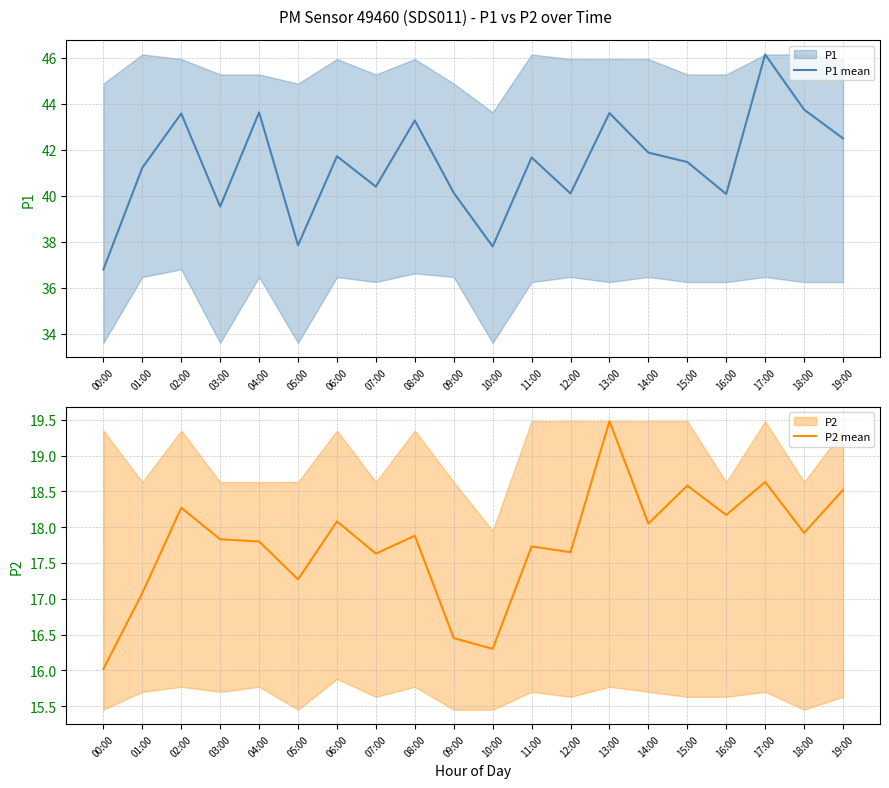

What is the total value across all series at 16:00?

58.2